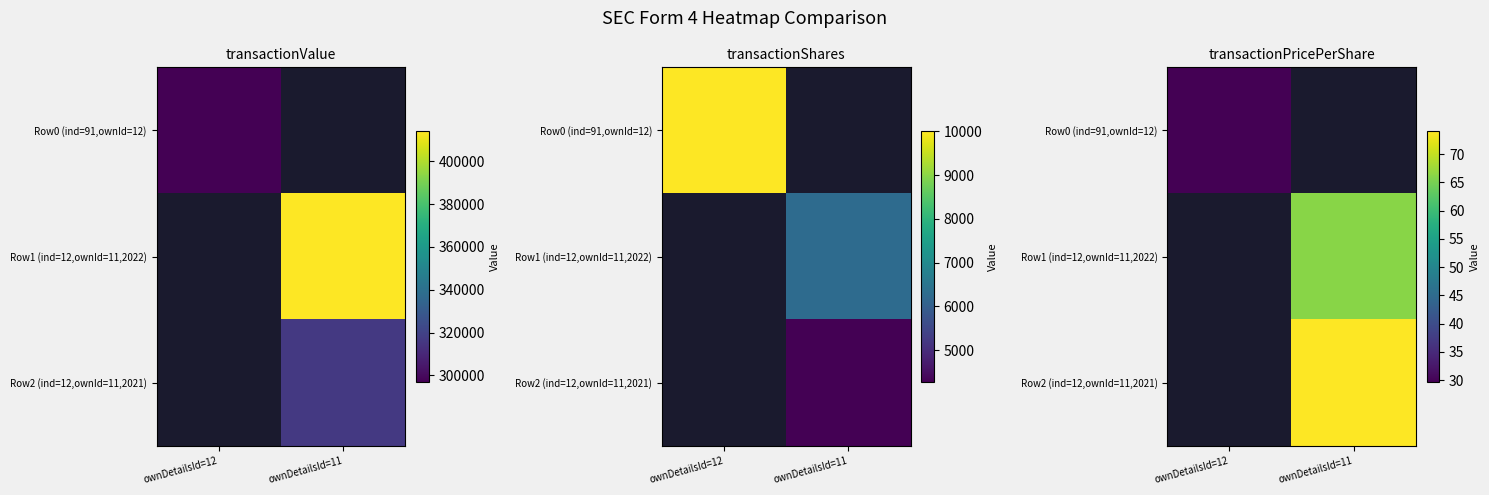

How many values in Row2 (ind=12,ownId=11,2021) are above zero?

1